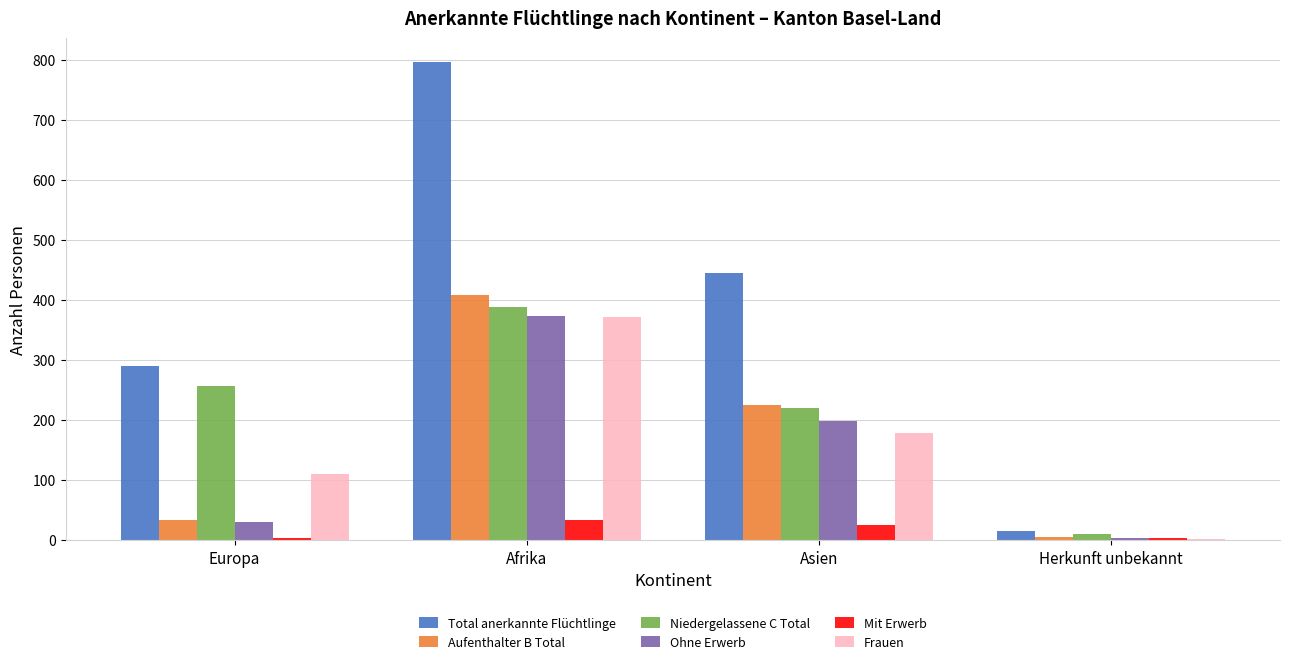

At which label is Total anerkannte Flüchtlinge closest to 406?

Asien